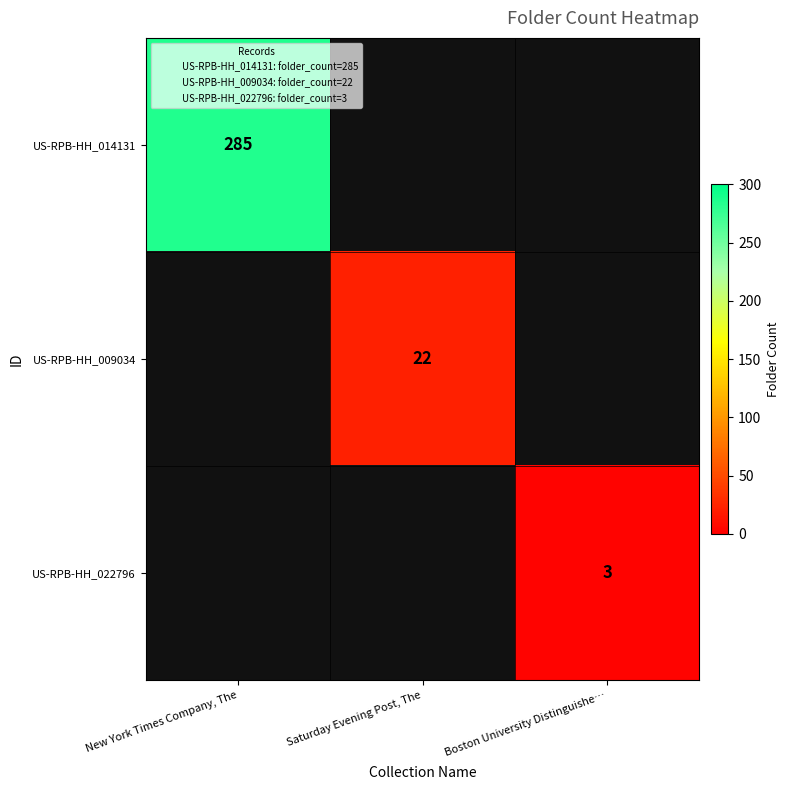

Is it true that US-RPB-HH_009034 equals 22 at Saturday Evening Post, The?

True